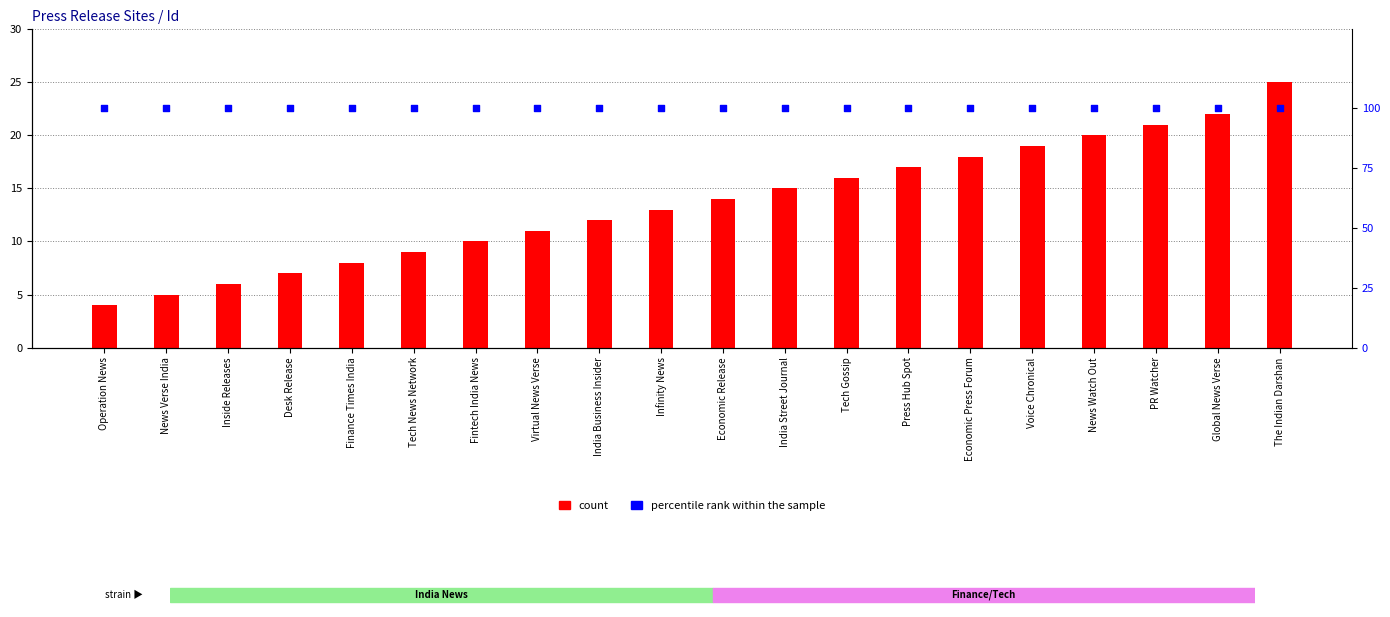

At how many categories does at least one series exceed 30?

20